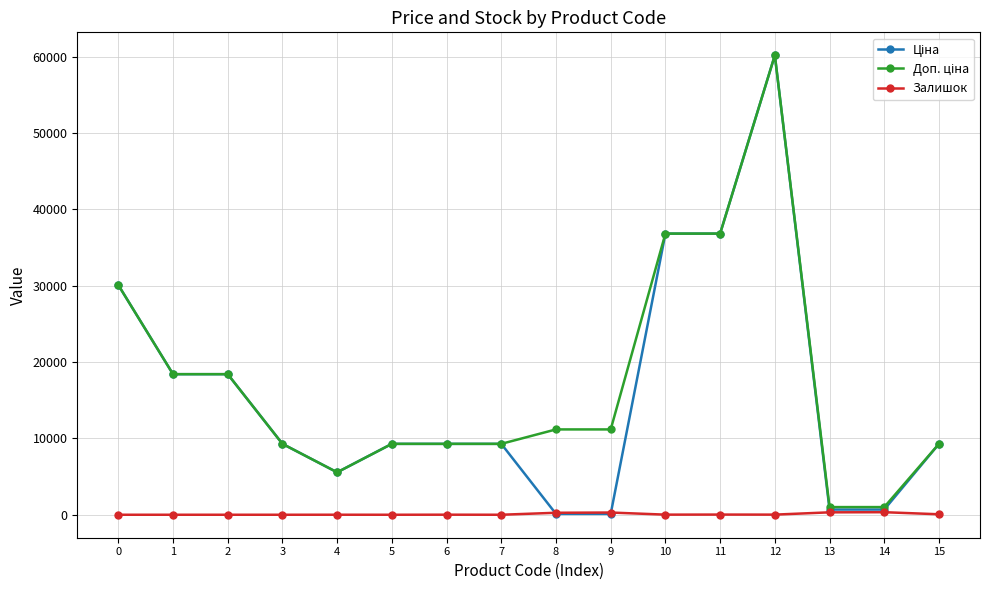

At which category is the sum across all series the highest?

12